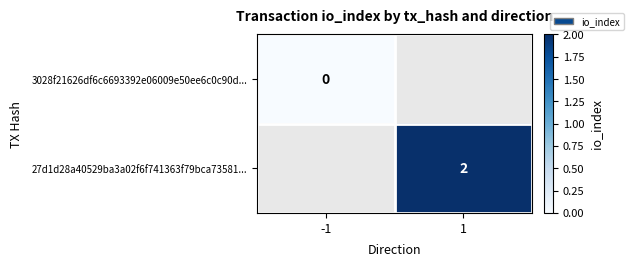

Is the value of 27d1d28a40529ba3a02f6f741363f79bca73581... at -1 greater than the value of 3028f21626df6c6693392e06009e50ee6c0c90d... at -1?

No